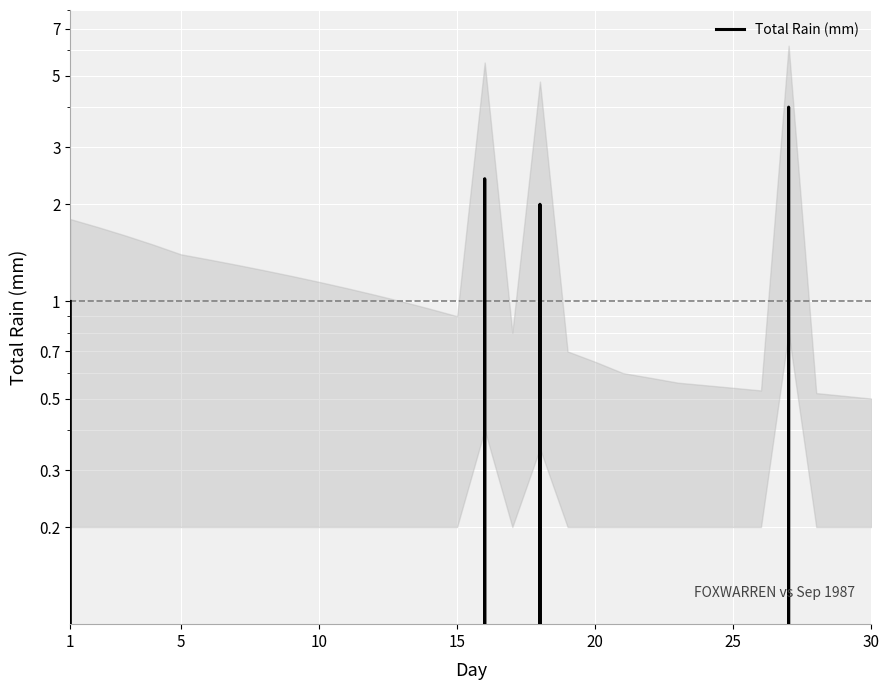

Which has a higher value, 20 or 30?

20